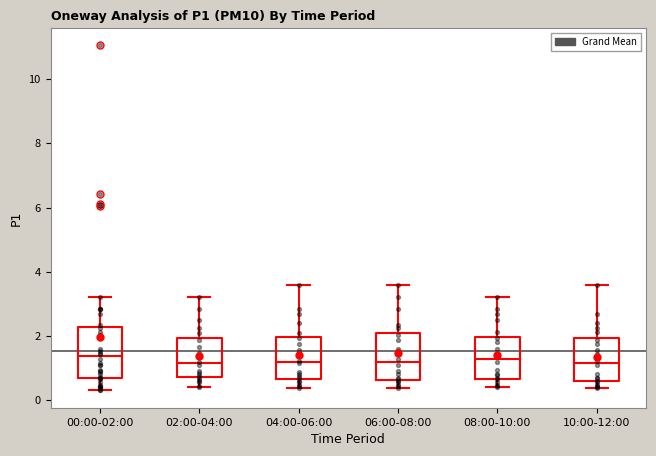

Reading left to right, read every box against the y-axis: the position of its median line, the range the box covers, and the ends of its whiskers. The values are not printed on the chart, so give them approximately, as read against the axis.

00:00-02:00: median 1.4, box 0.6 to 2.2, whiskers 0.4 to 3.2
02:00-04:00: median 1.2, box 0.8 to 2.0, whiskers 0.4 to 3.2
04:00-06:00: median 1.2, box 0.6 to 2.0, whiskers 0.4 to 3.6
06:00-08:00: median 1.2, box 0.6 to 2.0, whiskers 0.4 to 3.6
08:00-10:00: median 1.2, box 0.6 to 2.0, whiskers 0.4 to 3.2
10:00-12:00: median 1.2, box 0.6 to 2.0, whiskers 0.4 to 3.6